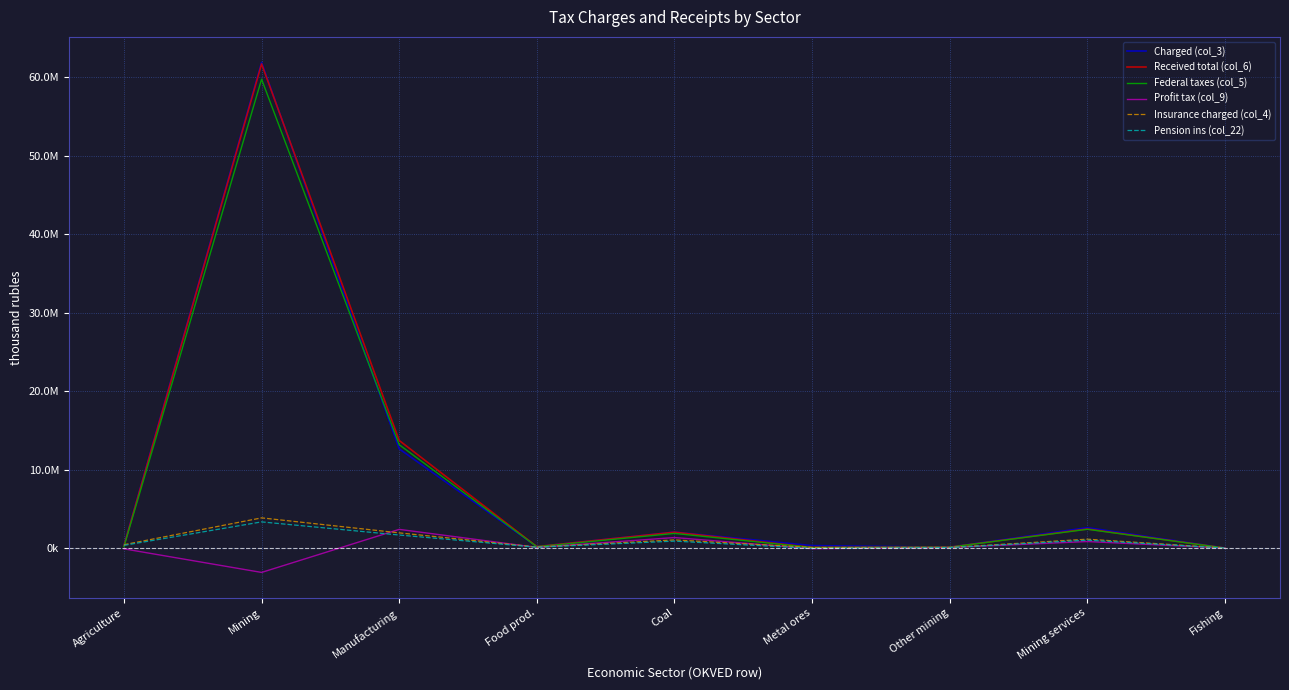

At which category does Received total (col_6) reach its first local peak?

Mining